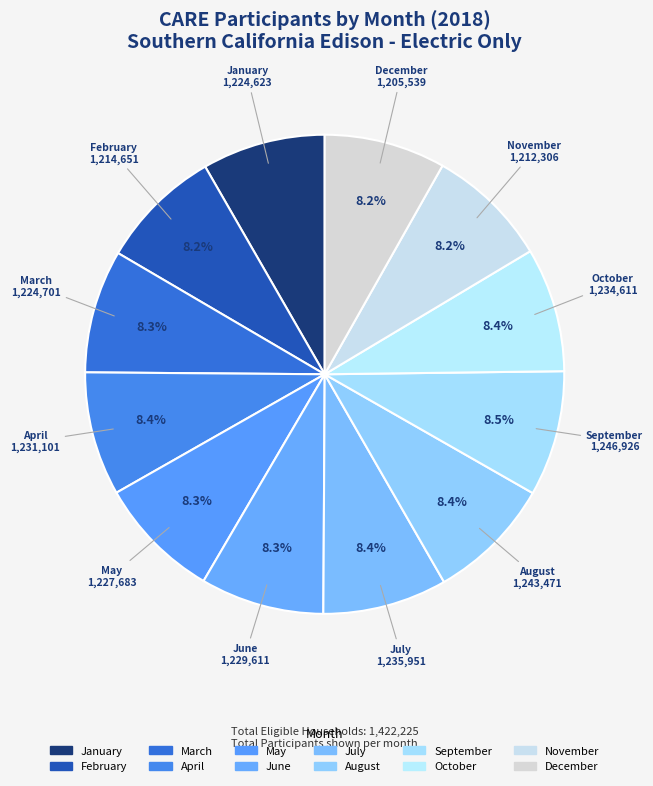

Does July account for over 50% of the chart?

No